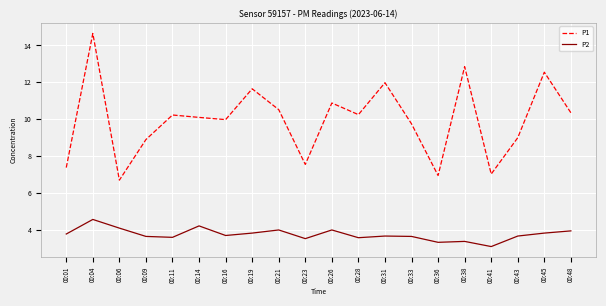

Which label corresponds to the largest value in the chart?

00:04